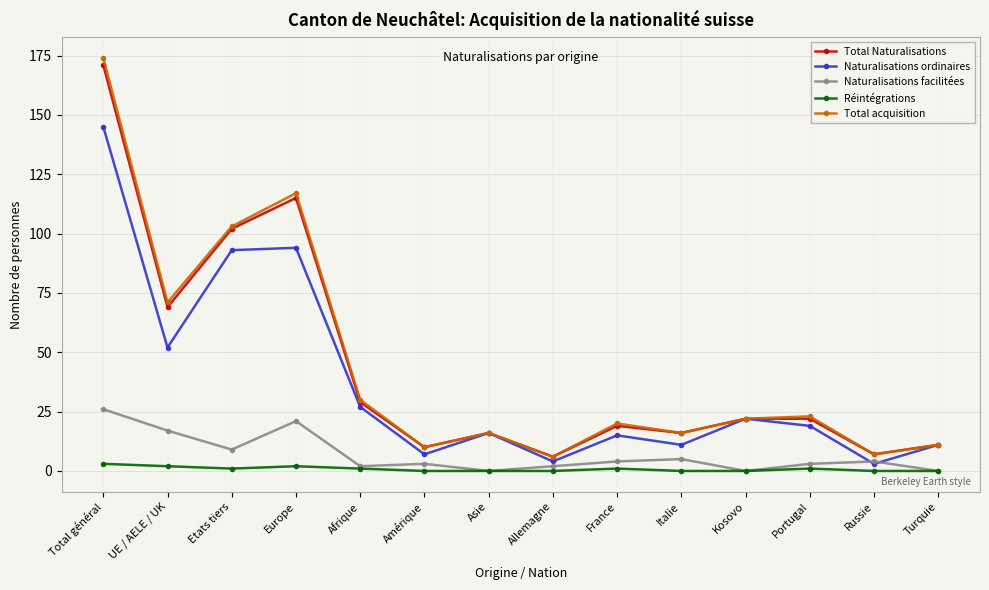

At how many categories does at least one series exceed 42?

4